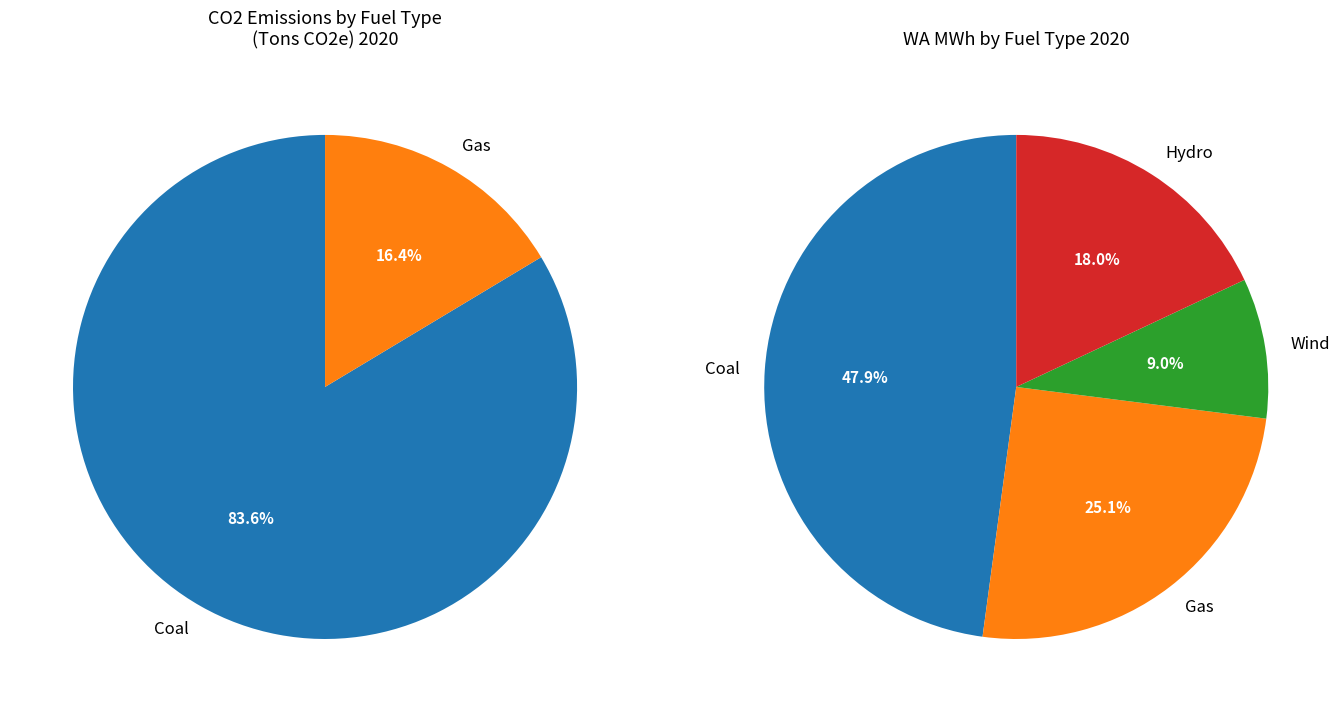

What is the smallest slice in the pie chart?

Wind